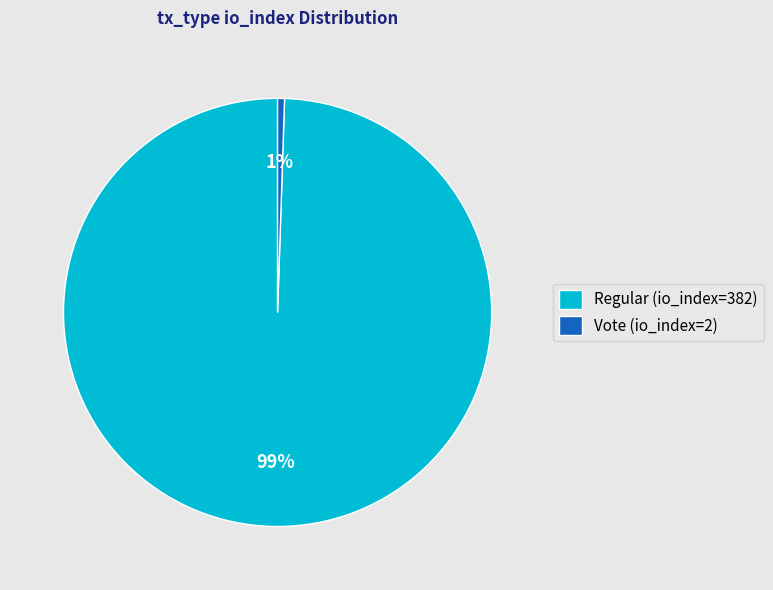

Is there any slice that represents more than half of the pie?

Yes